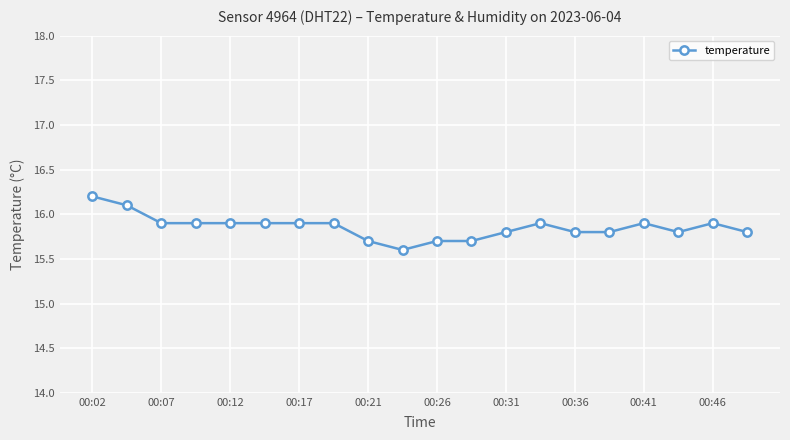

What is the sum of all values?

317.1